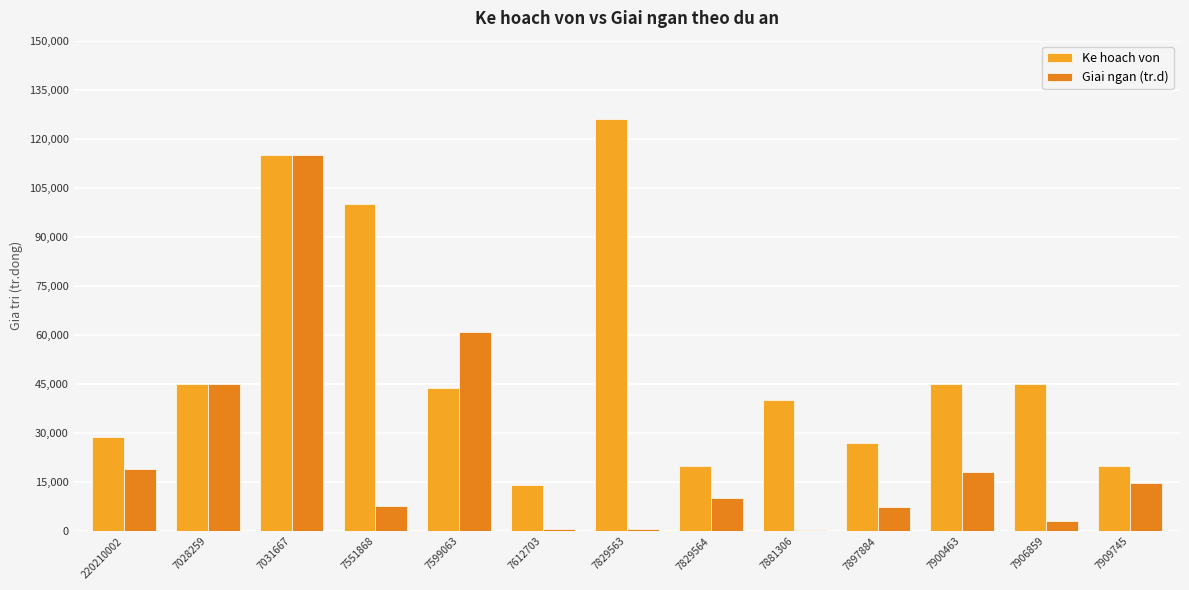

What is the difference between the Giai ngan (tr.d) values at 7829564 and 7599063?

50634.3